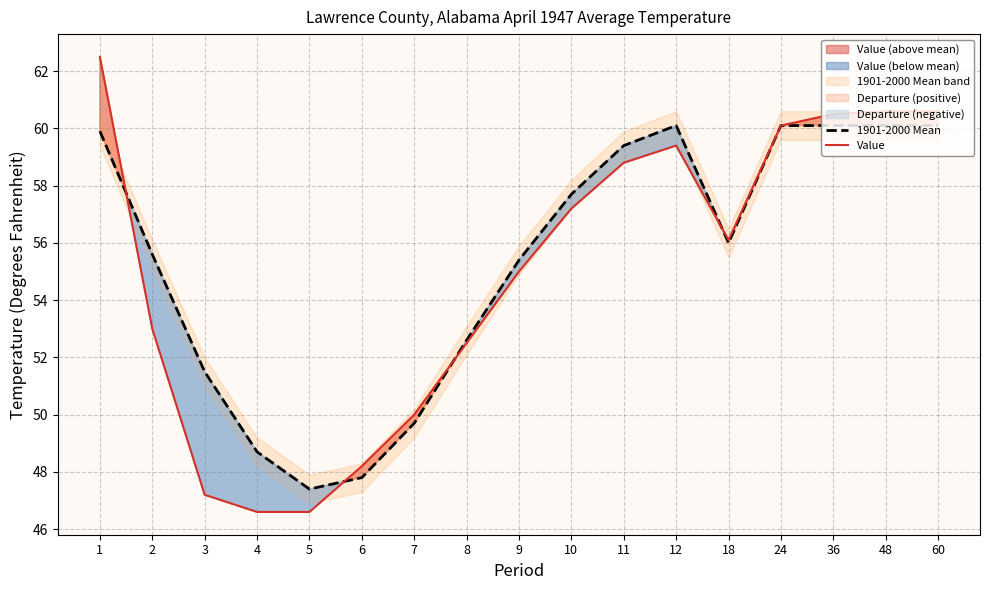

Is it true that 1901-2000 Mean equals 52.6 at 8?

True